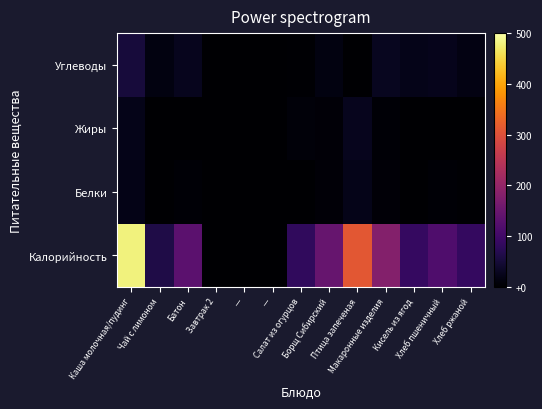

Reading left to right, list all the values displayed in this chart.

Калорийность: Каша молочная/пудинг=480.0	Чай с лимоном=61.0	Батон=131.0	Завтрак 2=0.0	—=0.0	—=0.0	Салат из огурцов=81.0	Борщ Сибирский=146.0	Птица запеченая=309.0	Макаронные изделия=181.0	Кисель из ягод=87.0	Хлеб пшеничный=117.0	Хлеб ржаной=85.0
Белки: Каша молочная/пудинг=20.0	Чай с лимоном=0.0	Батон=4.0	Завтрак 2=0.0	—=0.0	—=0.0	Салат из огурцов=1.3	Борщ Сибирский=7.0	Птица запеченая=22.0	Макаронные изделия=6.0	Кисель из ягод=0.0	Хлеб пшеничный=4.0	Хлеб ржаной=2.6
Жиры: Каша молочная/пудинг=22.0	Чай с лимоном=0.0	Батон=1.0	Завтрак 2=0.0	—=0.0	—=0.0	Салат из огурцов=8.0	Борщ Сибирский=7.0	Птица запеченая=26.0	Макаронные изделия=5.0	Кисель из ягод=0.0	Хлеб пшеничный=0.0	Хлеб ржаной=1.0
Углеводы: Каша молочная/пудинг=51.0	Чай с лимоном=15.0	Батон=26.0	Завтрак 2=0.0	—=0.0	—=0.0	Салат из огурцов=2.0	Борщ Сибирский=14.0	Птица запеченая=0.0	Макаронные изделия=29.0	Кисель из ягод=22.0	Хлеб пшеничный=25.0	Хлеб ржаной=17.0